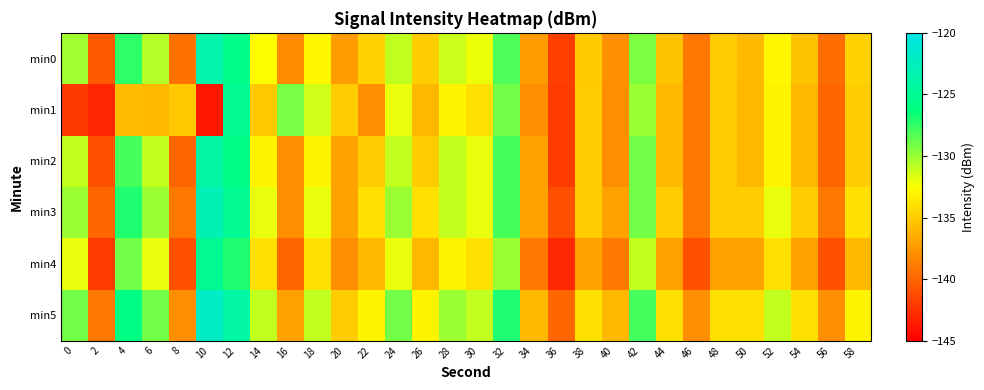

What is the total value across all series at 18?

-794.3